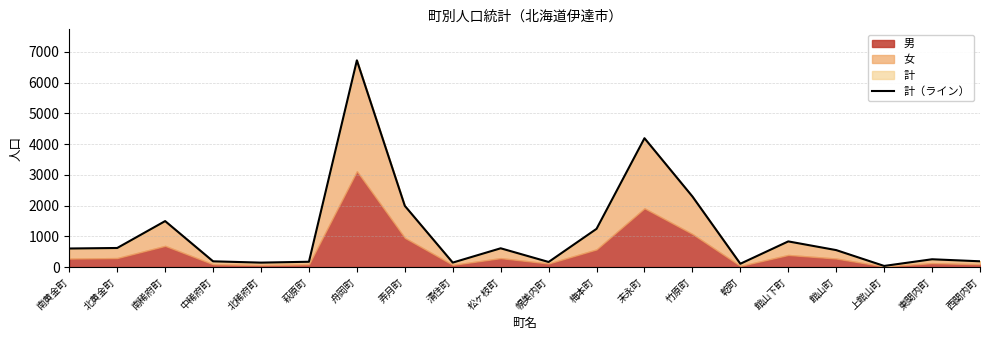

At which category does the chart reach its peak across all series?

舟岡町